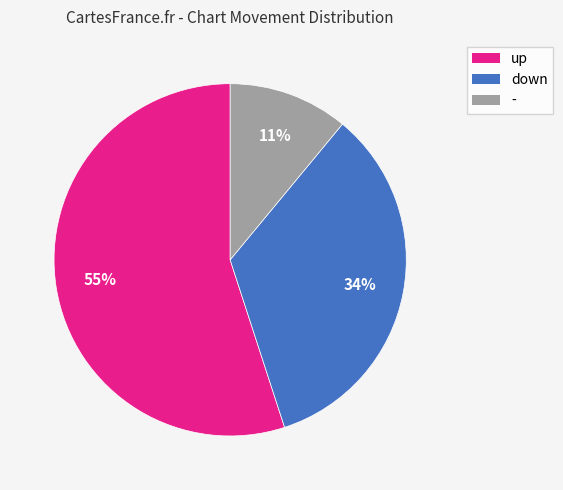

What is the largest slice in the pie chart?

up